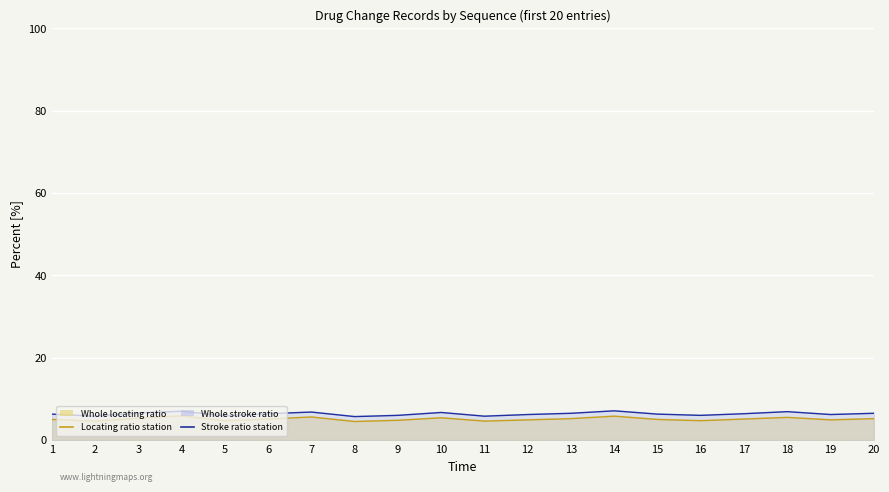

Which series has the largest total across all categories?

Stroke ratio station